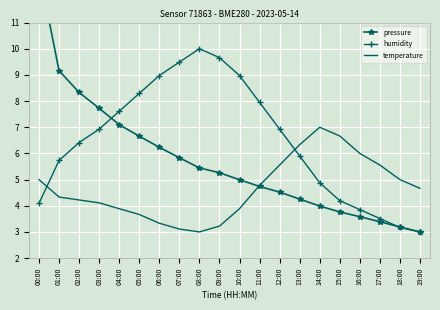

Reading left to right, list all the values displayed in this chart.

pressure: 00:00=13.0	01:00=9.2	02:00=8.3	03:00=7.7	04:00=7.1	05:00=6.7	06:00=6.2	07:00=5.8	08:00=5.4	09:00=5.3	10:00=5.0	11:00=4.7	12:00=4.5	13:00=4.3	14:00=4.0	15:00=3.8	16:00=3.6	17:00=3.4	18:00=3.2	19:00=3.0
humidity: 00:00=4.1	01:00=5.7	02:00=6.4	03:00=6.9	04:00=7.6	05:00=8.3	06:00=9.0	07:00=9.5	08:00=10.0	09:00=9.7	10:00=9.0	11:00=8.0	12:00=6.9	13:00=5.9	14:00=4.9	15:00=4.2	16:00=3.9	17:00=3.5	18:00=3.2	19:00=3.0
temperature: 00:00=5.0	01:00=4.3	02:00=4.2	03:00=4.1	04:00=3.9	05:00=3.7	06:00=3.3	07:00=3.1	08:00=3.0	09:00=3.2	10:00=3.9	11:00=4.8	12:00=5.6	13:00=6.3	14:00=7.0	15:00=6.7	16:00=6.0	17:00=5.6	18:00=5.0	19:00=4.7